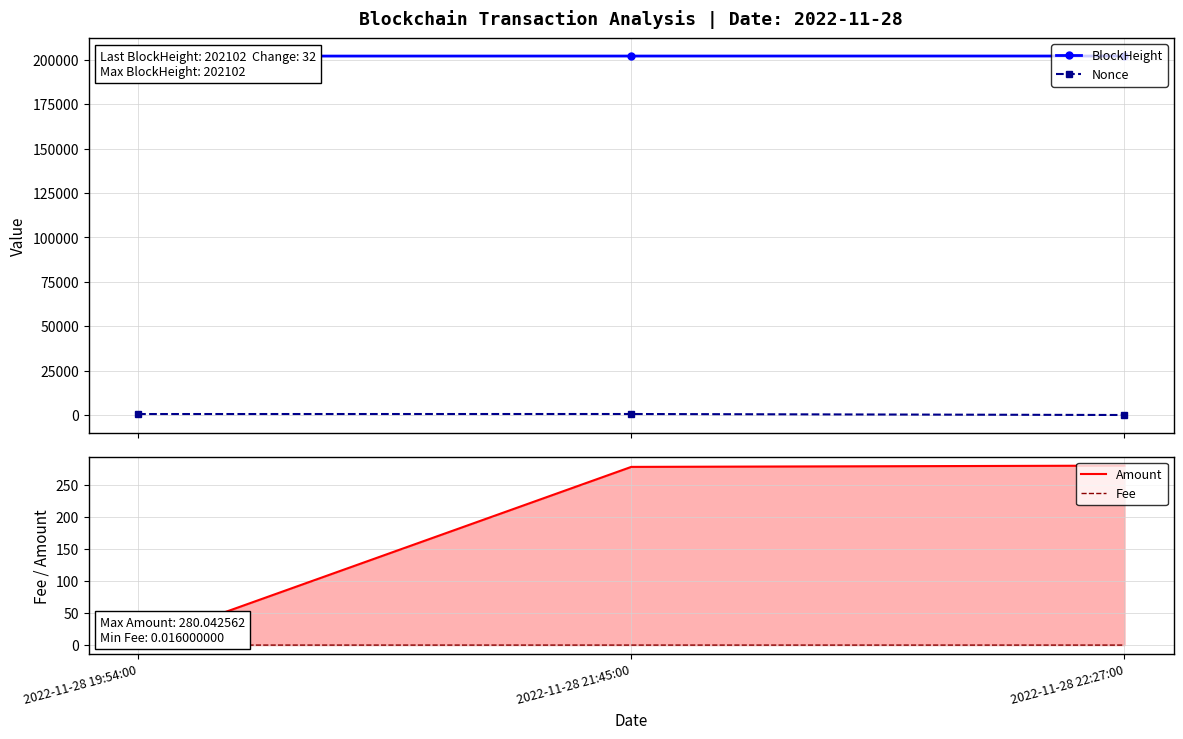

Which category has the highest value across all series?

2022-11-28 22:27:00